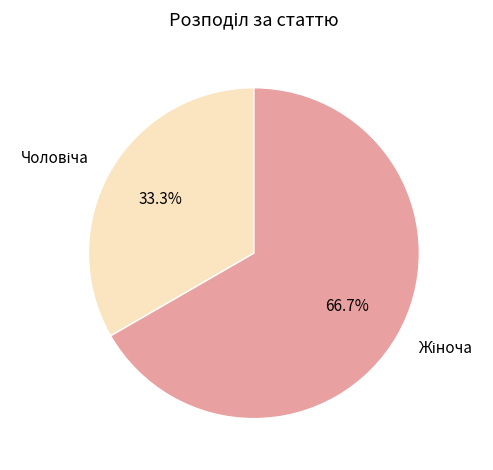

Combined, what portion of the pie is Чоловіча and Жіноча?

100.0%